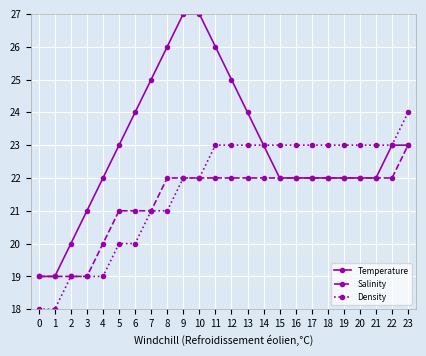

Which series has the largest total across all categories?

Temperature